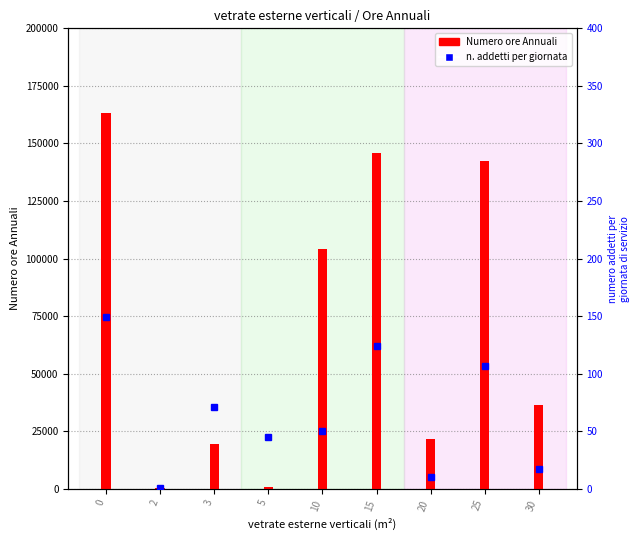

What is the sum of the numero addetti per giornata di servizio values at 3 and 10?

121.0